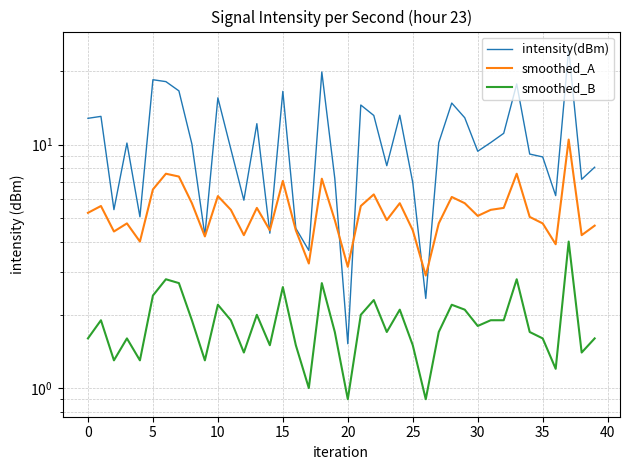

Is this an area chart (filled region under the line)?

No